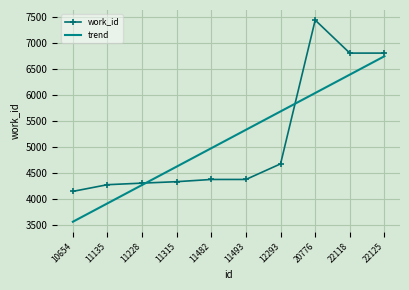

Between 22125 and 22118, which is larger?

22125